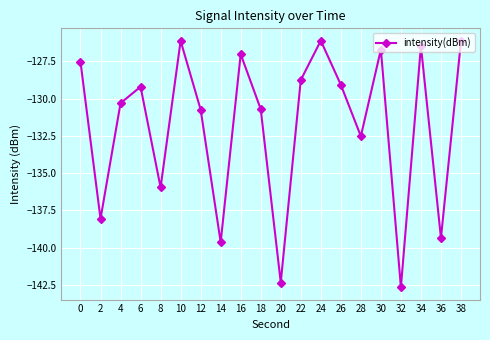

What is the maximum value shown in the chart?

-126.1